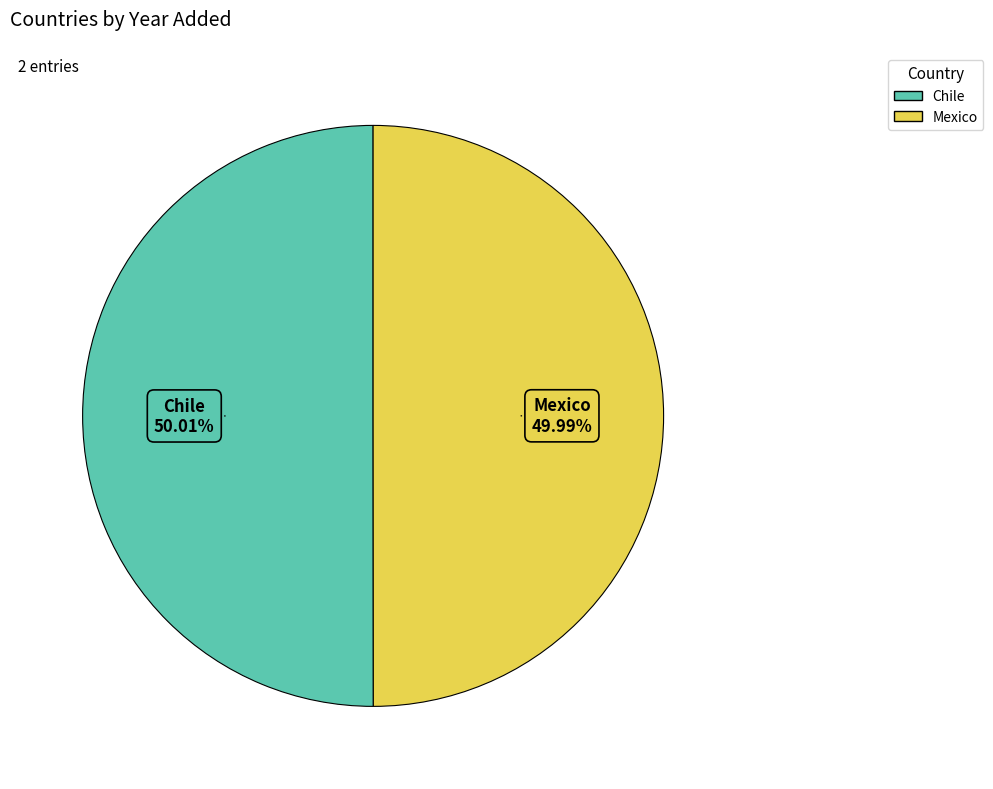

Approximately how many times larger is the value at Mexico compared to Chile?

1.0